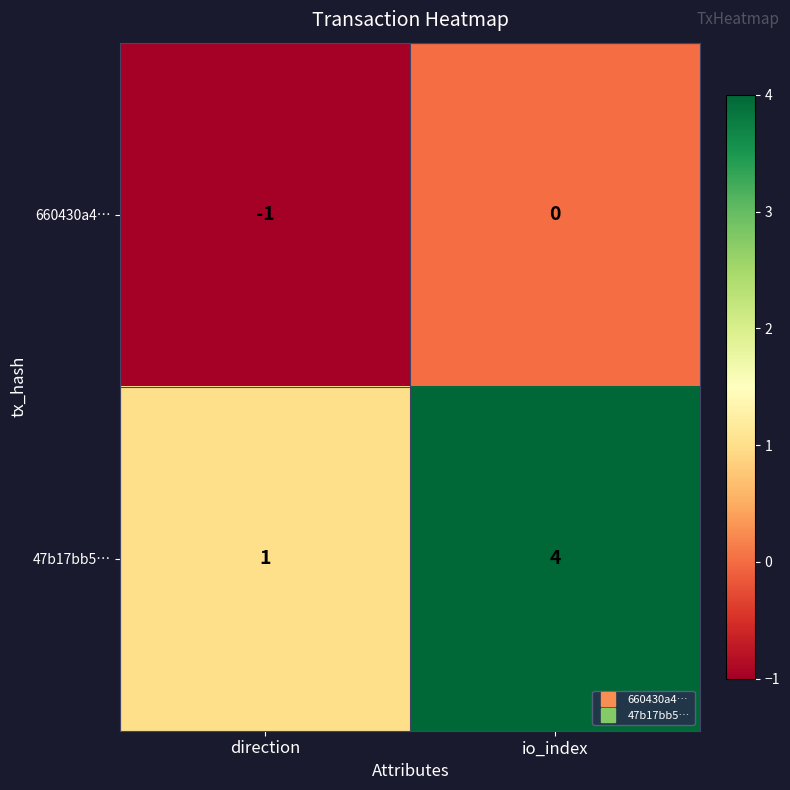

Which series has the widest spread of values?

47b17bb5…